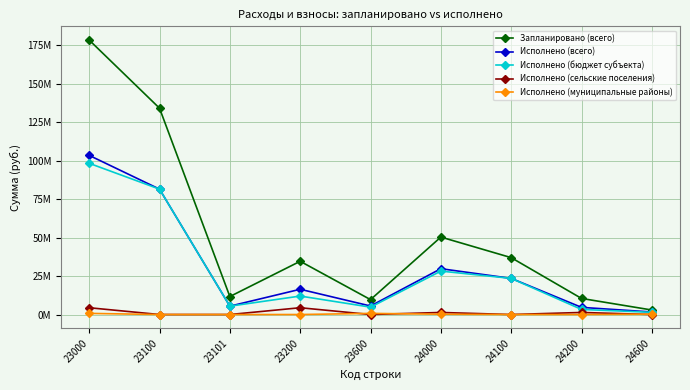

Reading left to right, extract all data points from this chart.

Запланировано (всего): 23000=178359405.0	23100=134081220.0	23101=11684118.0	23200=34597174.0	23600=9681011.0	24000=50337186.0	24100=36964831.0	24200=10448140.0	24600=2924215.0
Исполнено (всего): 23000=103420745.5	23100=81478338.3	23101=5425326.4	23200=16413506.1	23600=5528901.0	24000=29779225.8	24100=23485247.5	24200=4652617.2	24600=1641361.0
Исполнено (бюджет субъекта): 23000=98274569.9	23100=81478338.3	23101=5425326.4	23200=12001446.3	23600=4794785.4	24000=28222753.5	24100=23485247.5	24200=3309904.9	24600=1427601.1
Исполнено (сельские поселения): 23000=4412059.9	23100=0.0	23101=0.0	23200=4412059.9	23600=0.0	24000=1342712.4	24100=0.0	24200=1342712.4	24600=0.0
Исполнено (муниципальные районы): 23000=734115.7	23100=0.0	23101=0.0	23200=0.0	23600=734115.7	24000=213759.9	24100=0.0	24200=0.0	24600=213759.9